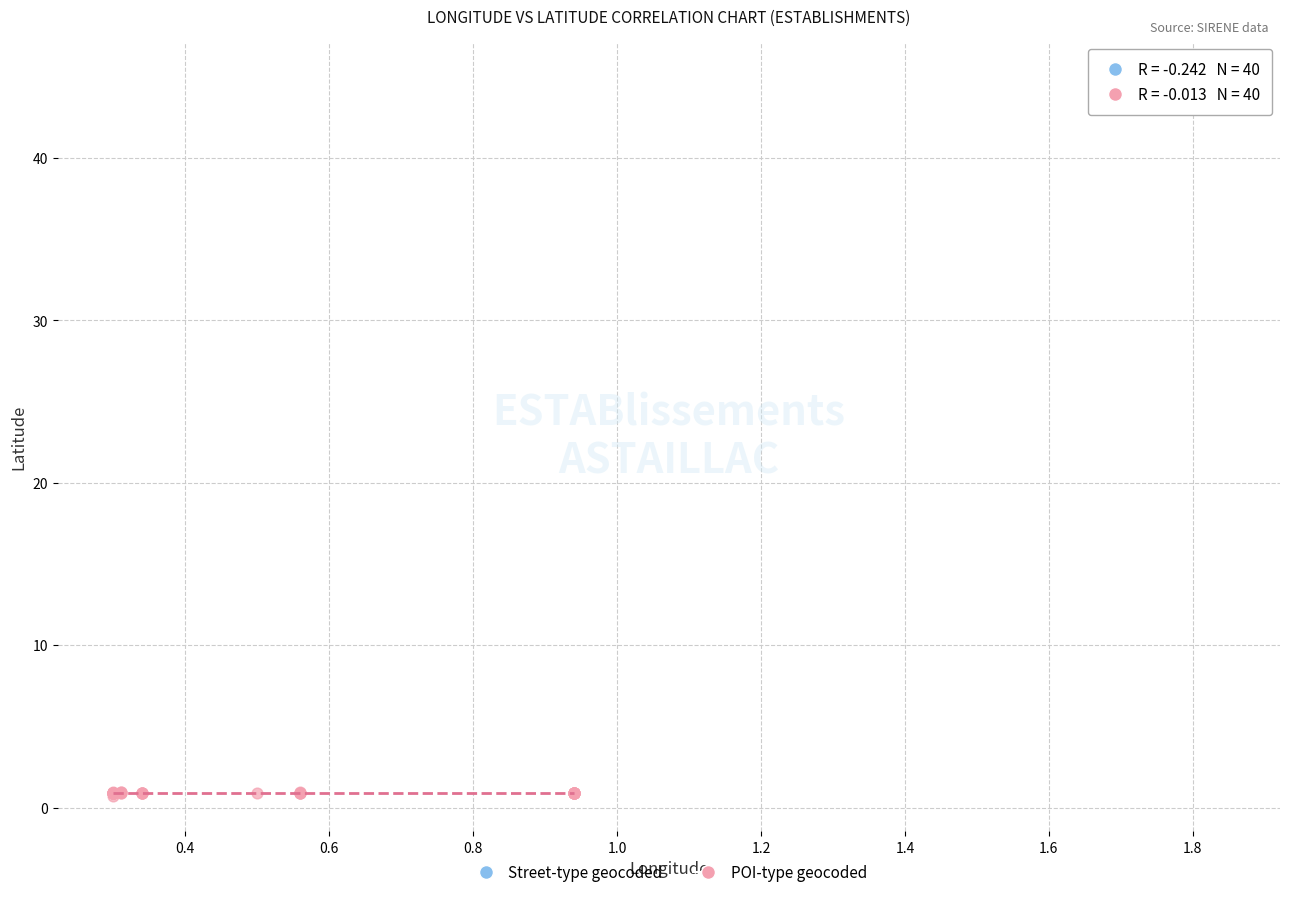

Which series has the largest Y range (max minus min)?

POI-type geocoded